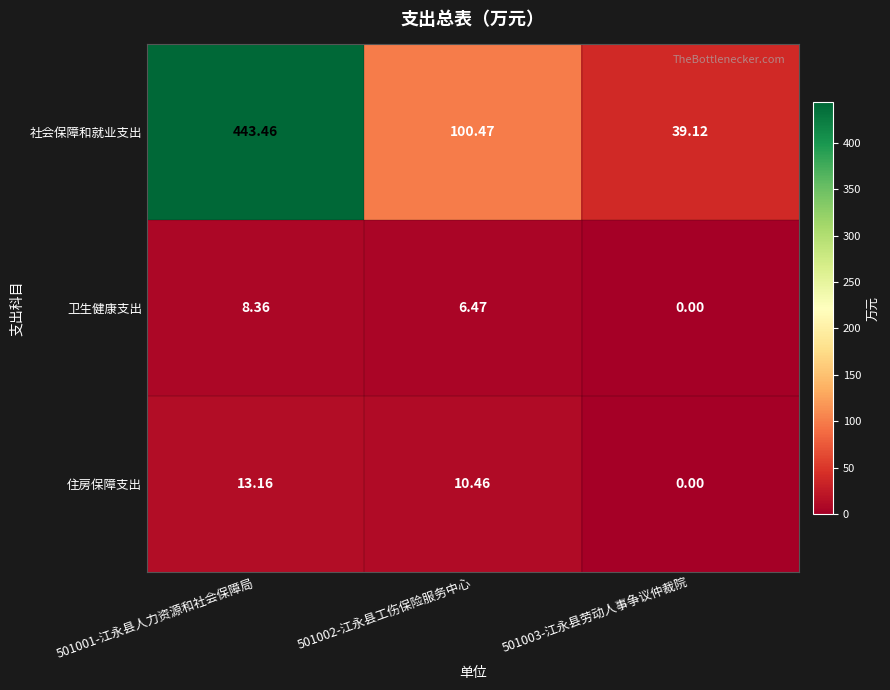

How many values in 卫生健康支出 are above zero?

2